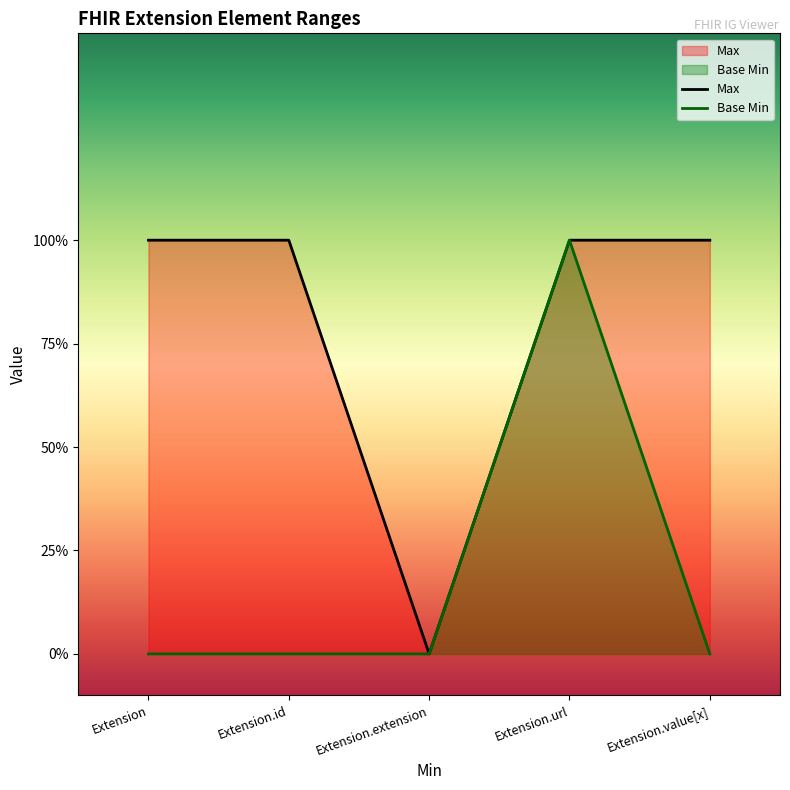

The Max series shows 1 at Extension. True or false?

True